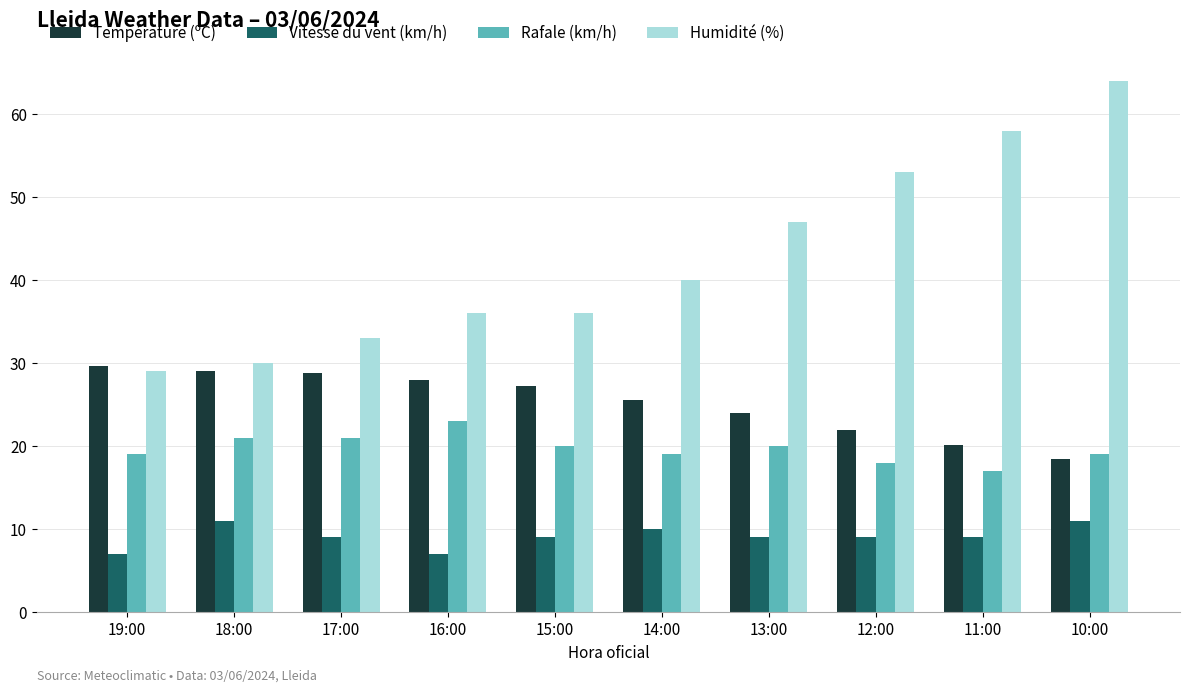

How many groups of bars are there?

10